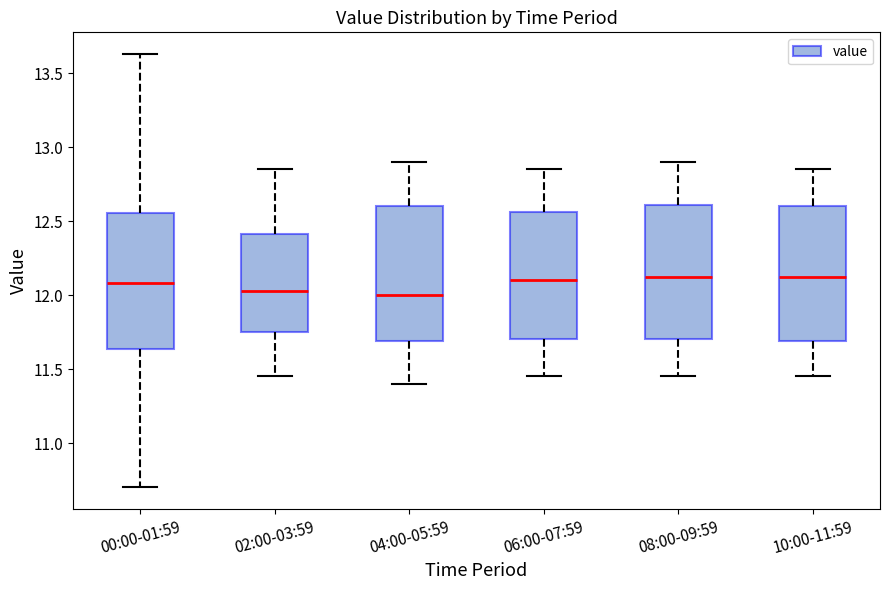

Reading left to right, read every box against the y-axis: the position of its median line, the range the box covers, and the ends of its whiskers. The values are not printed on the chart, so give them approximately, as read against the axis.

00:00-01:59: median 12.10, box 11.65 to 12.55, whiskers 10.70 to 13.65
02:00-03:59: median 12.05, box 11.75 to 12.40, whiskers 11.45 to 12.85
04:00-05:59: median 12.00, box 11.70 to 12.60, whiskers 11.40 to 12.90
06:00-07:59: median 12.10, box 11.70 to 12.55, whiskers 11.45 to 12.85
08:00-09:59: median 12.15, box 11.70 to 12.60, whiskers 11.45 to 12.90
10:00-11:59: median 12.15, box 11.70 to 12.60, whiskers 11.45 to 12.85